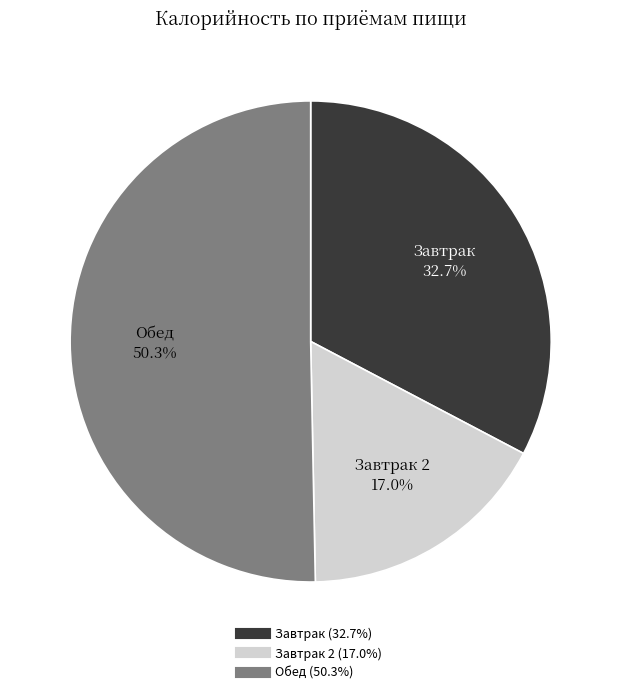

How many slices are in this pie chart?

3